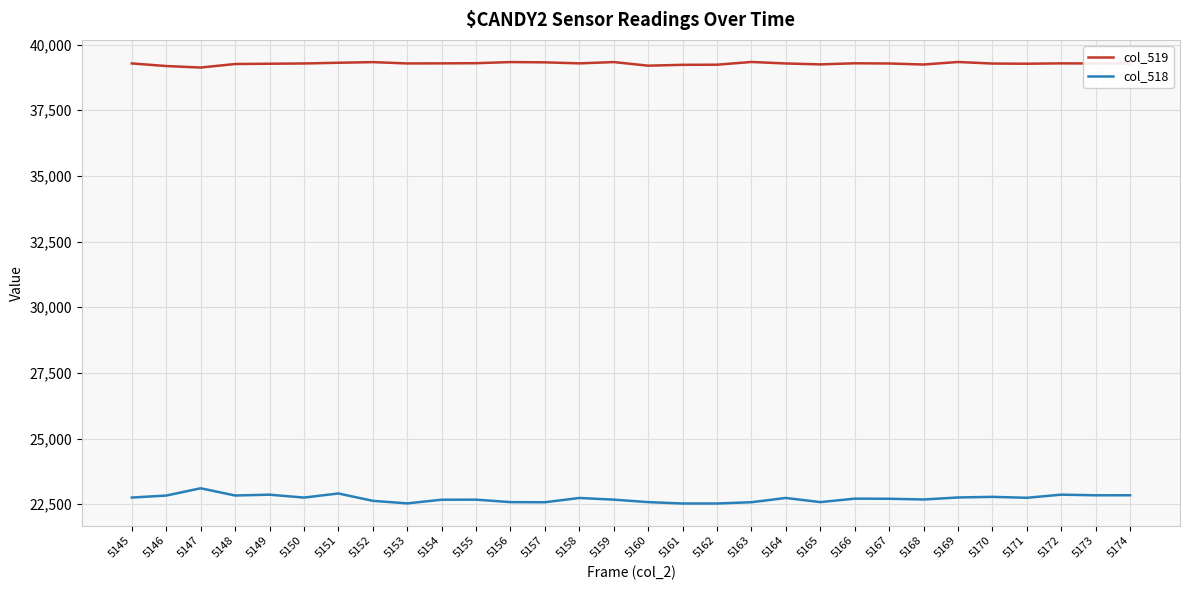

What is the greatest value displayed?

39338